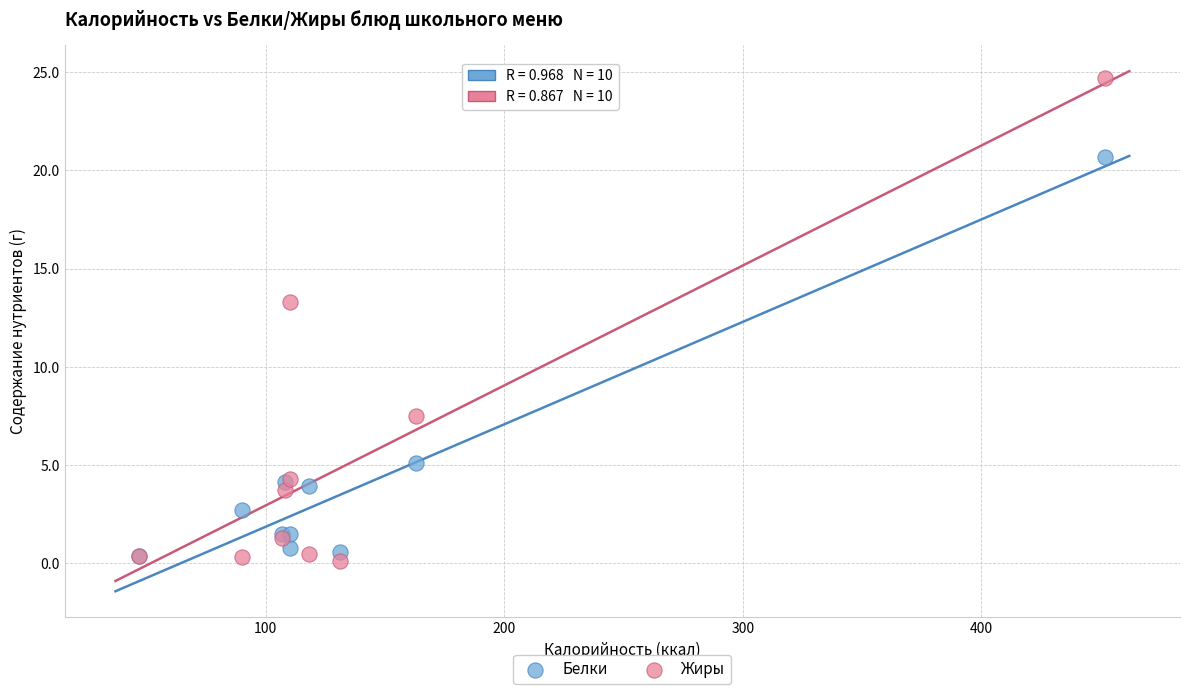

Across all series, what Y value is closest to 12?

13.3